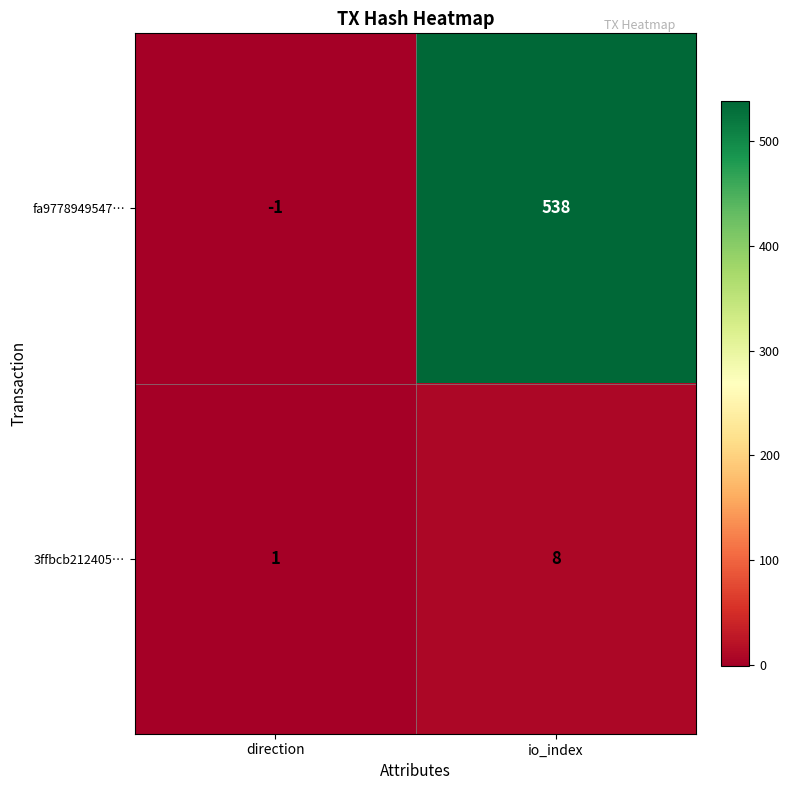

What is the greatest value displayed?

538